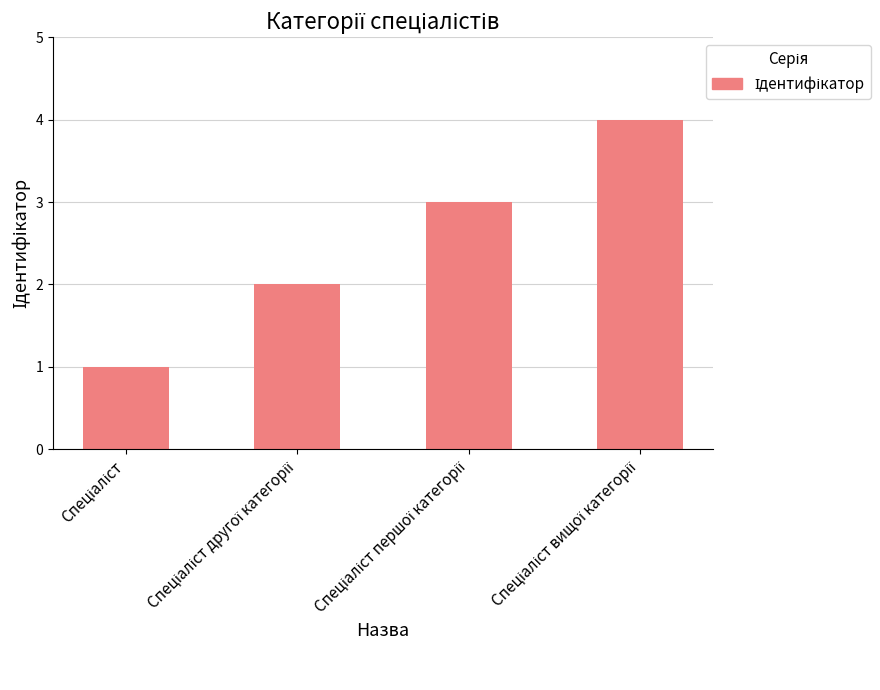

How many data points does each series have?

4